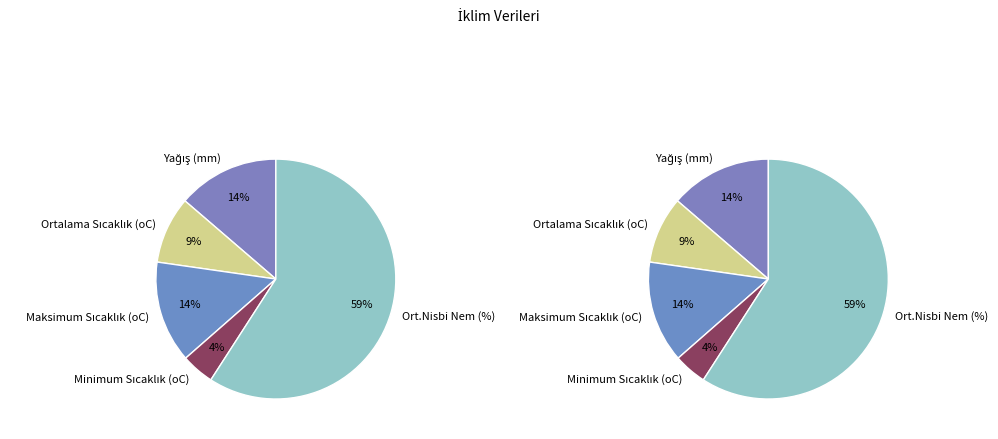

Which category accounts for the majority?

Ort.Nisbi Nem (%)